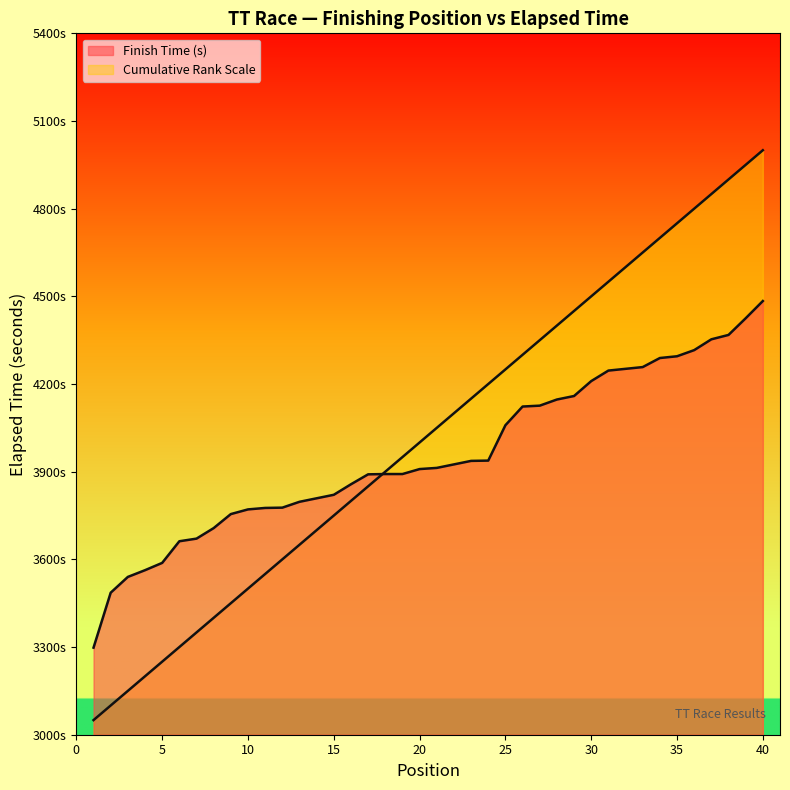

Count the number of categories in the chart.

40